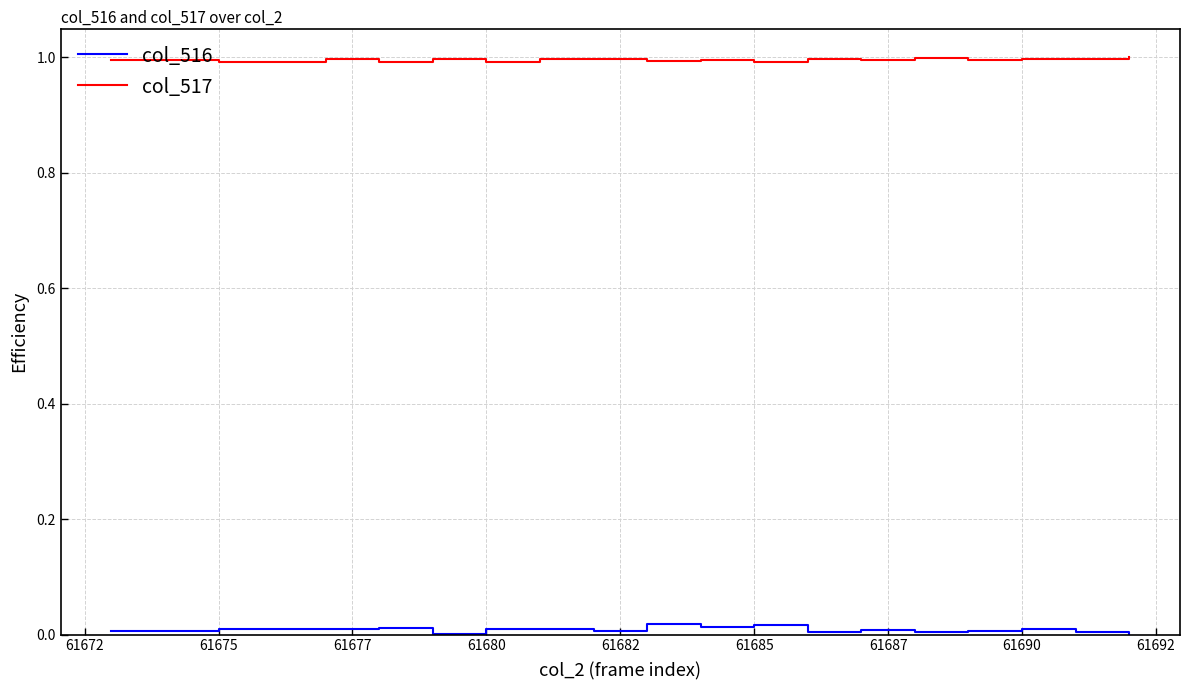

True or false: col_516 and col_517 intersect in this chart.

False